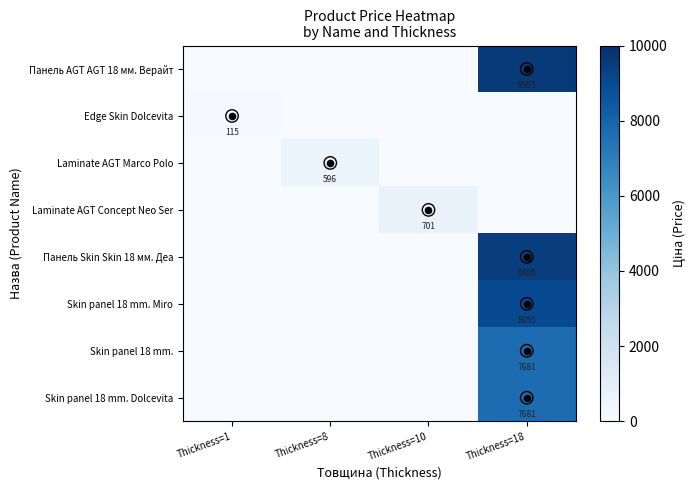

What is the sum of all Laminate AGT Concept Neo Ser values?

701.4